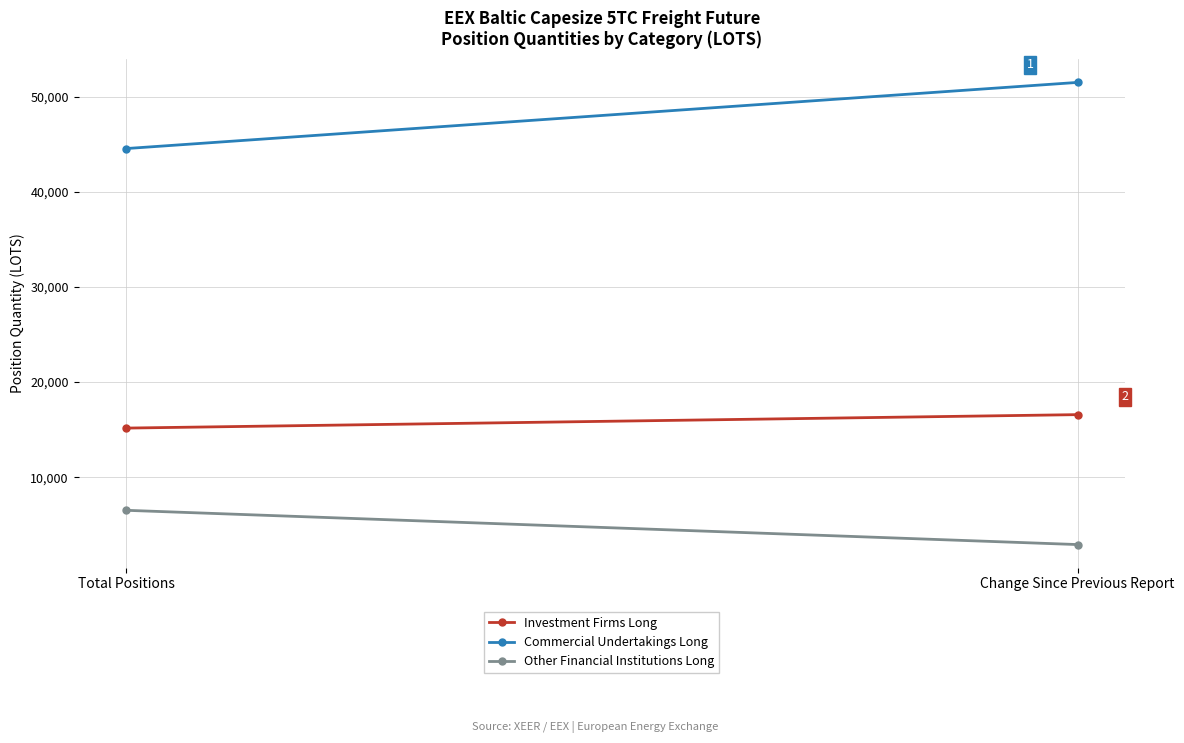

What is the label of the 1st point from the right?

Change Since Previous Report